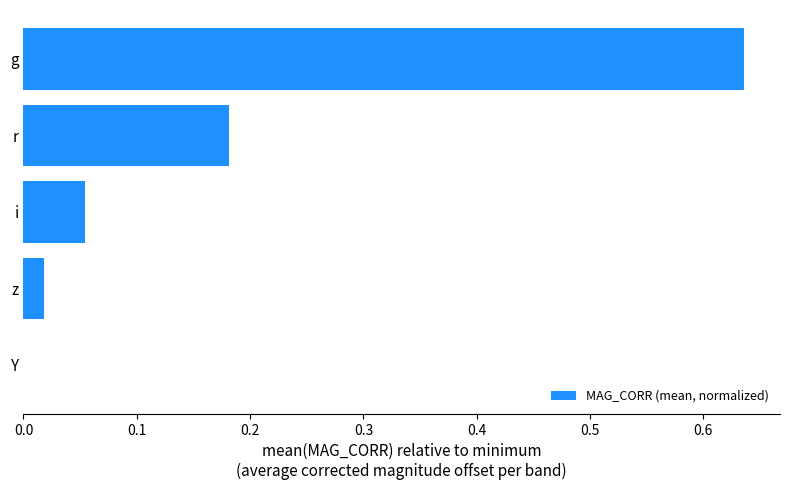

What is the sum of all values?

0.9